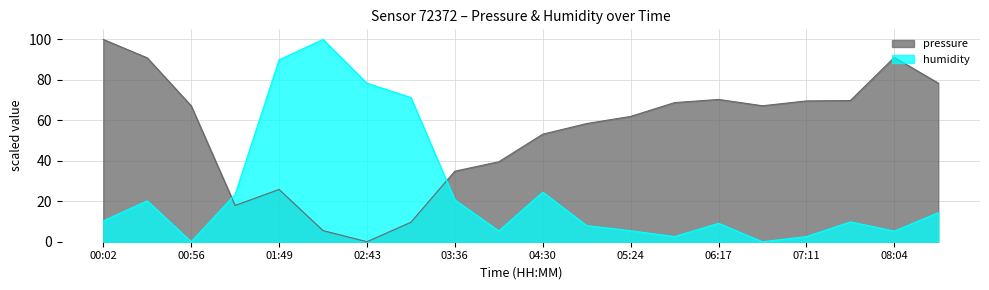

What is the maximum value shown in the chart?

100.0